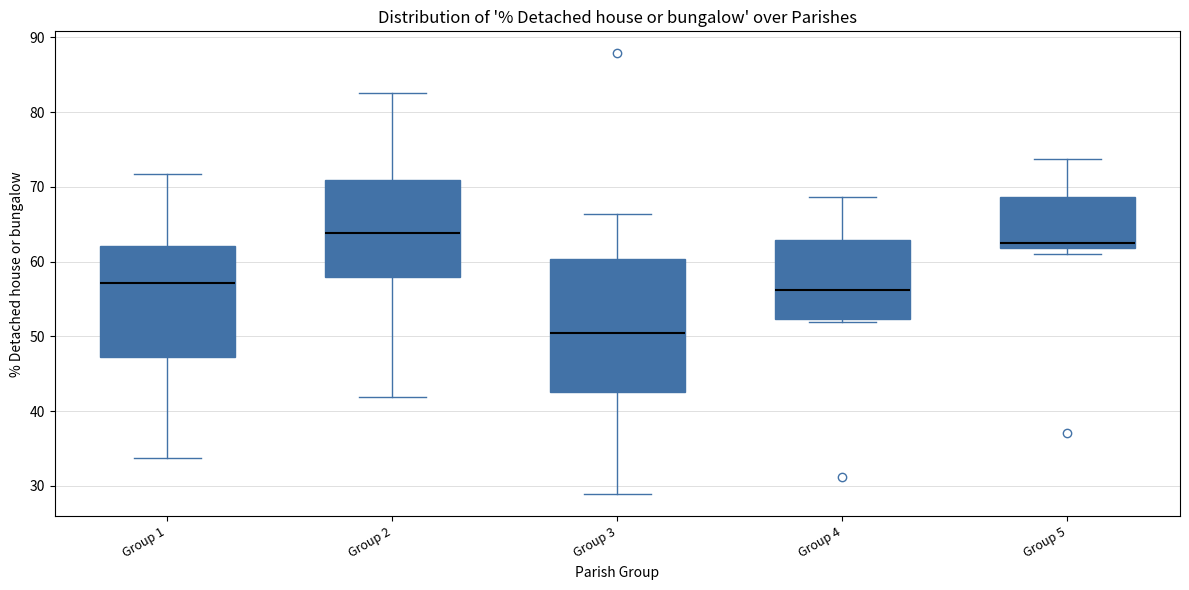

Which box's median line is the lowest?

Group 3